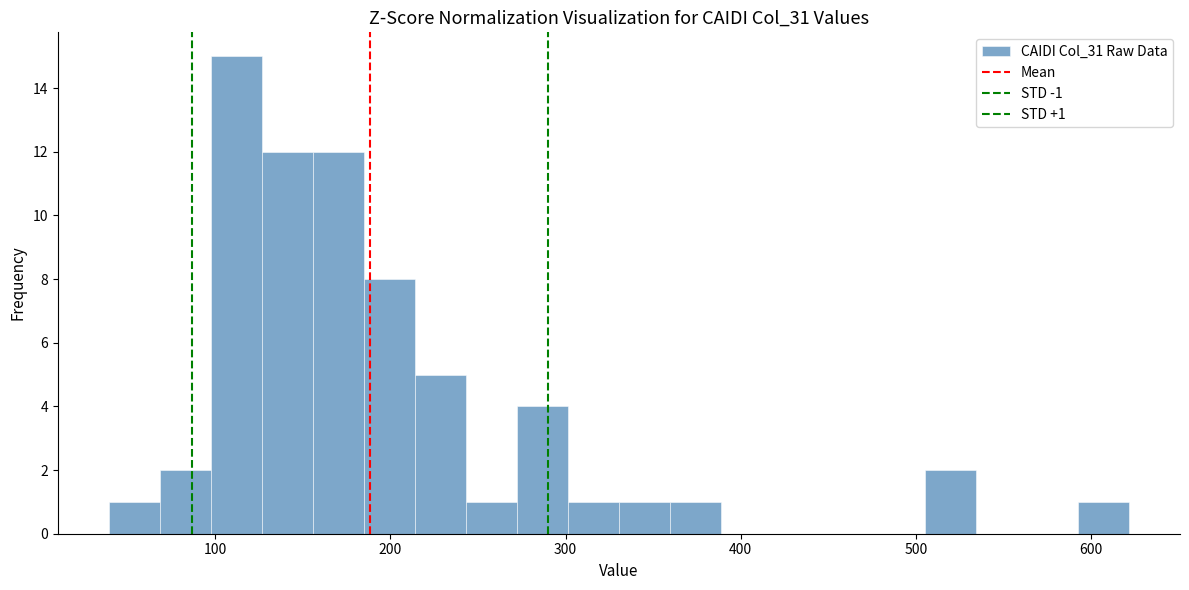

Around what value on the x-axis is the tallest bar? Give the approximate position of its centre, as read against the axis.

110